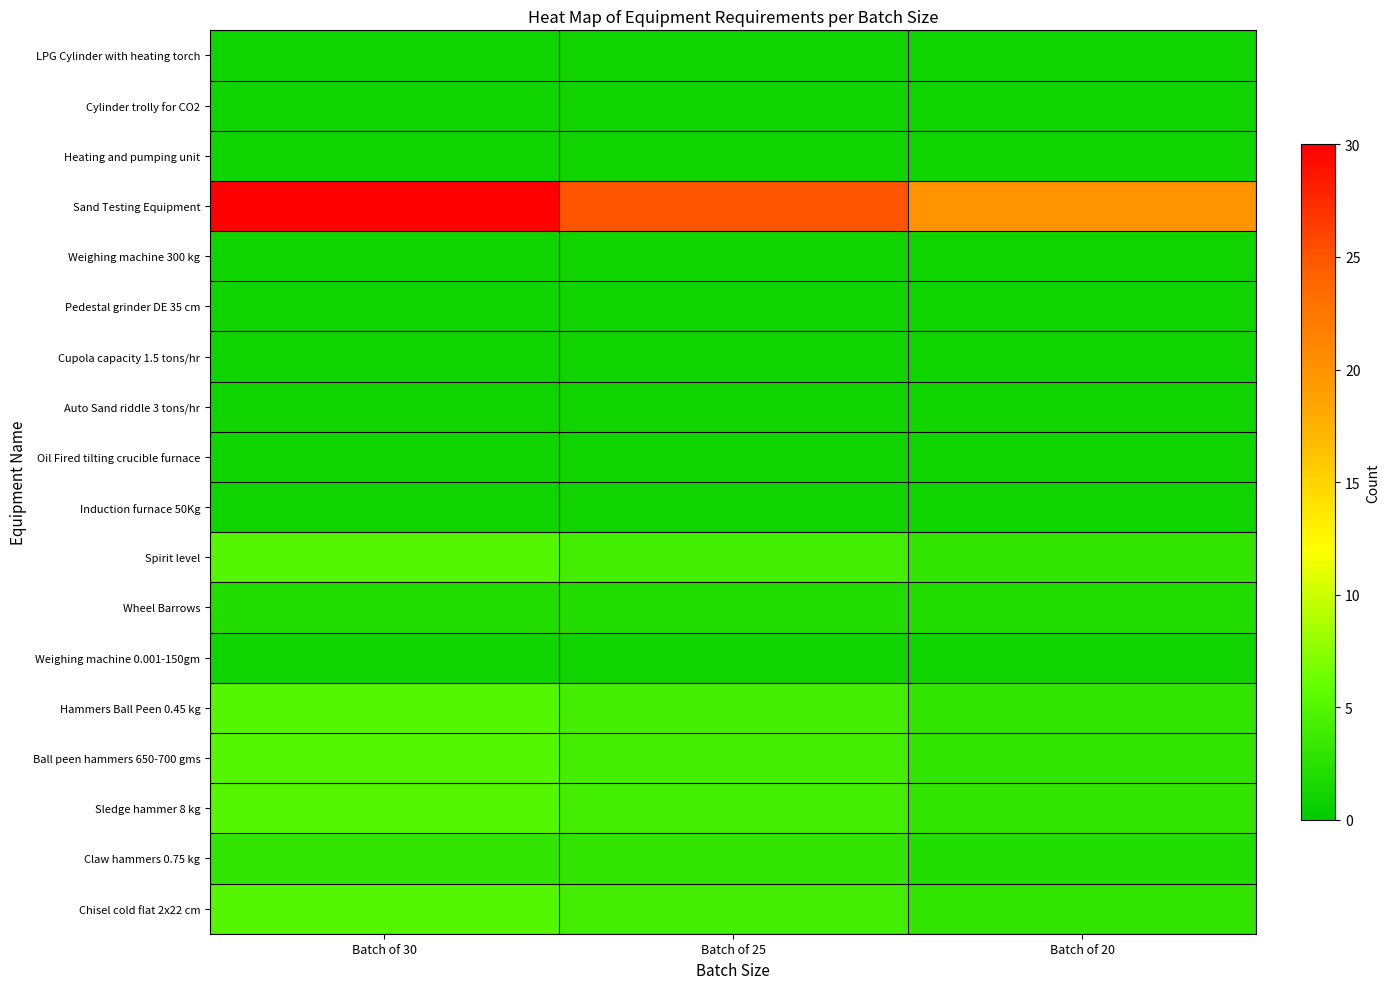

Which series has the largest total across all categories?

Sand Testing Equipment